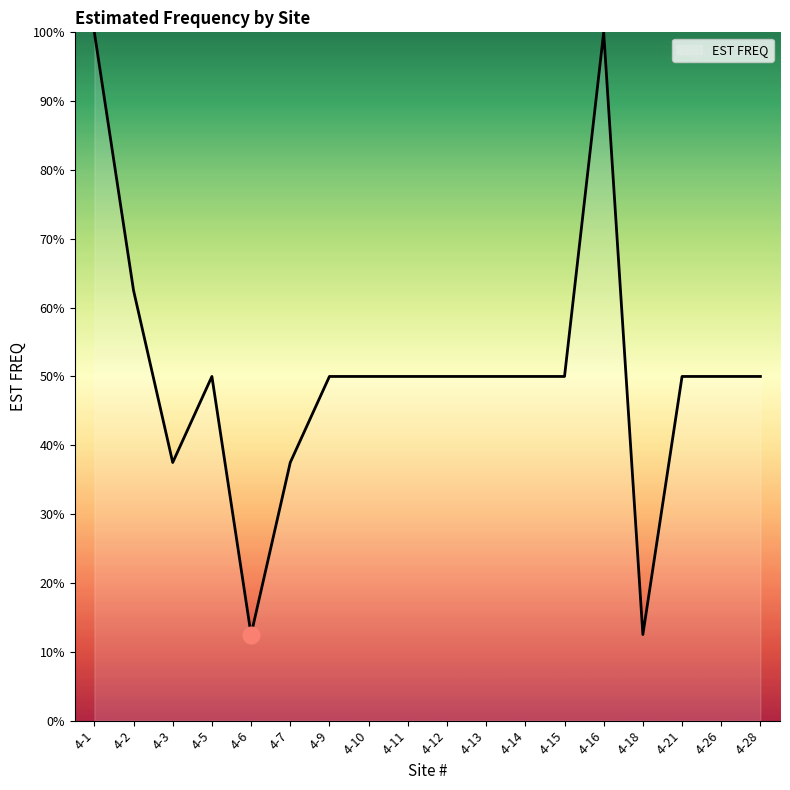

How many distinct data groups are displayed?

1